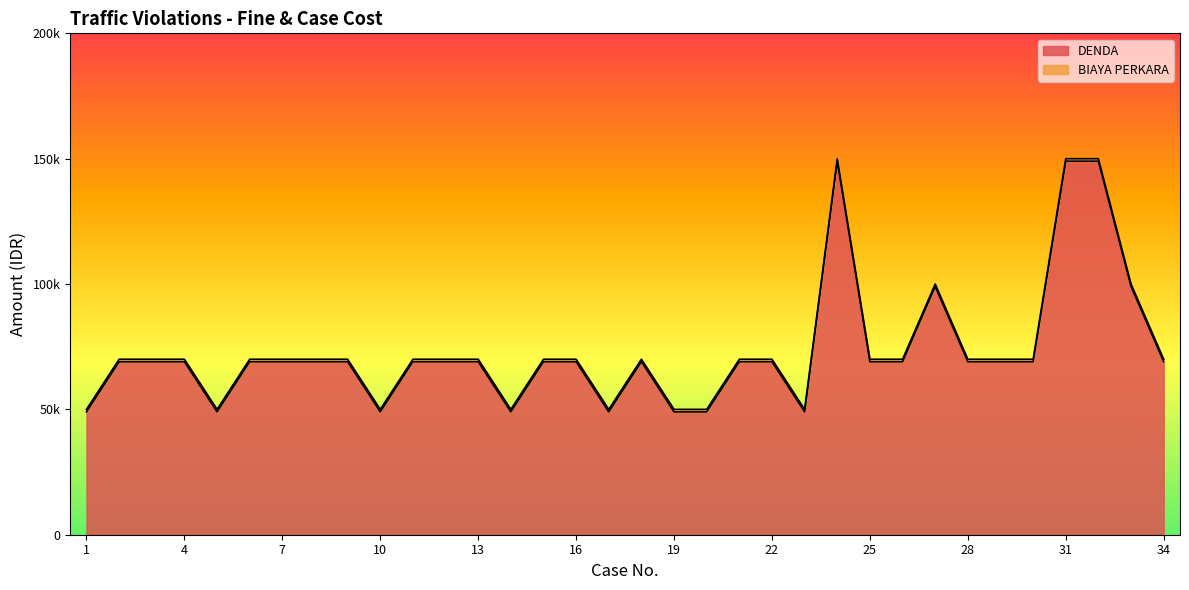

What is the sum of the values at 10 and 1?

98000